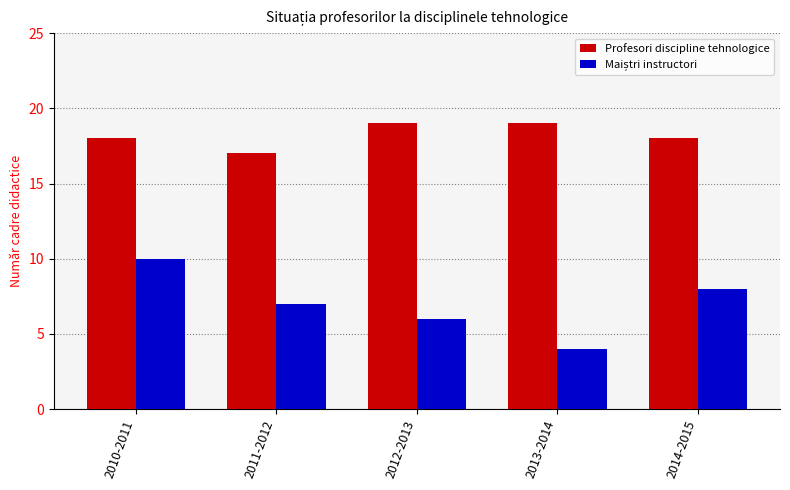

What is the difference between the highest and lowest values at 2012-2013?

13